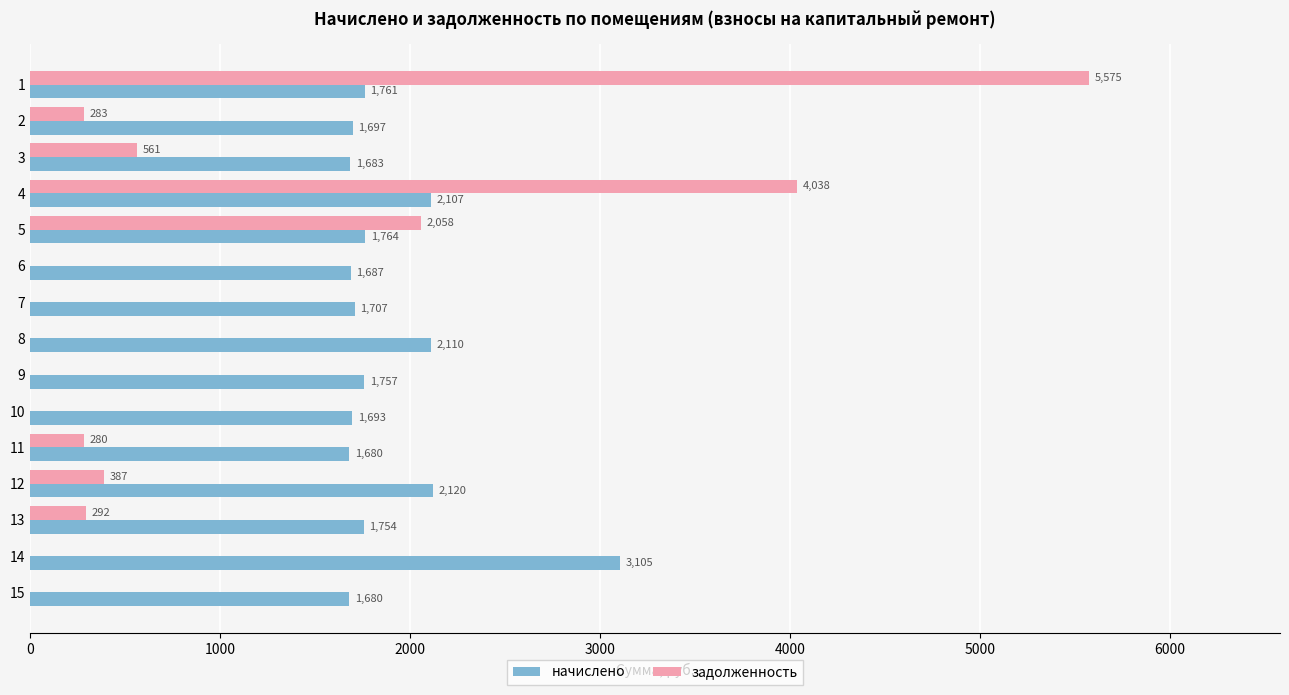

Which series has the largest total across all categories?

начислено